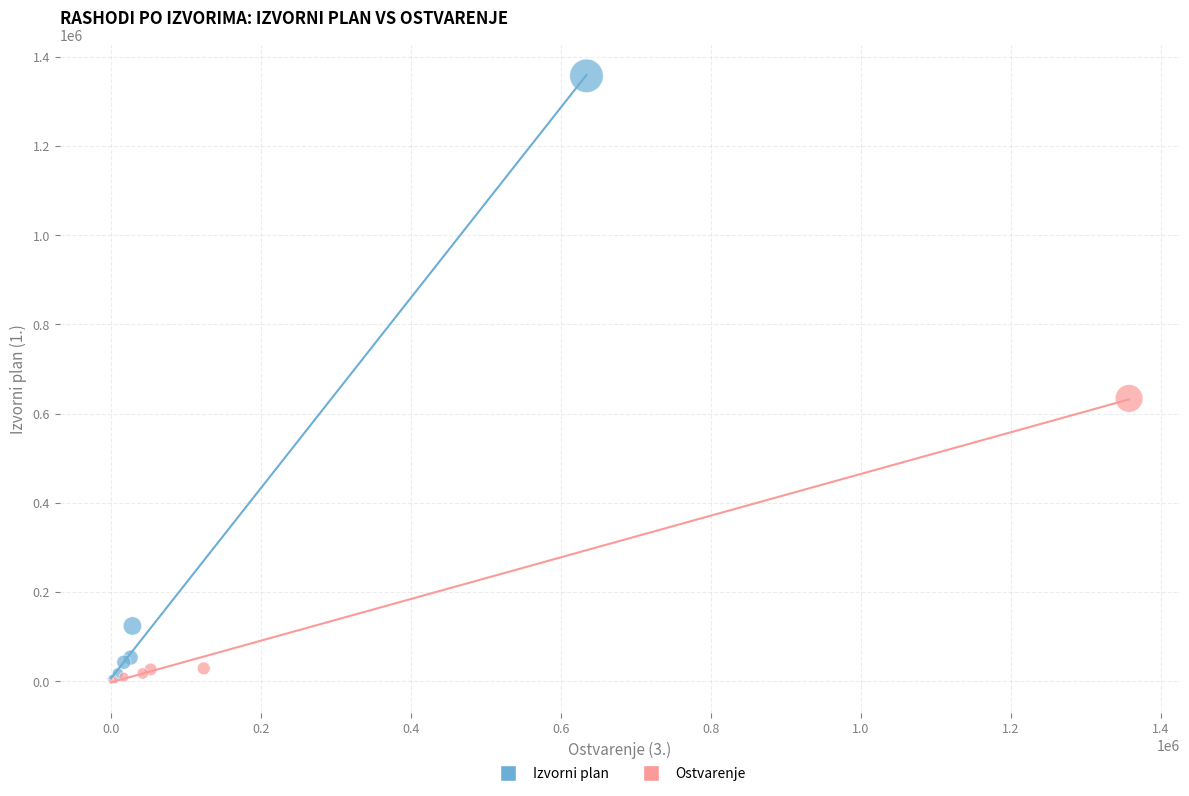

Which series has the largest Y range (max minus min)?

Izvorni plan